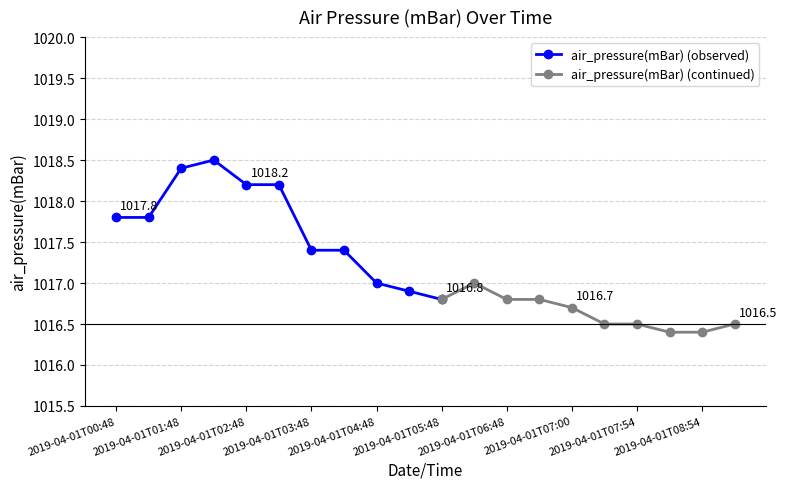

Is this an area chart (filled region under the line)?

No